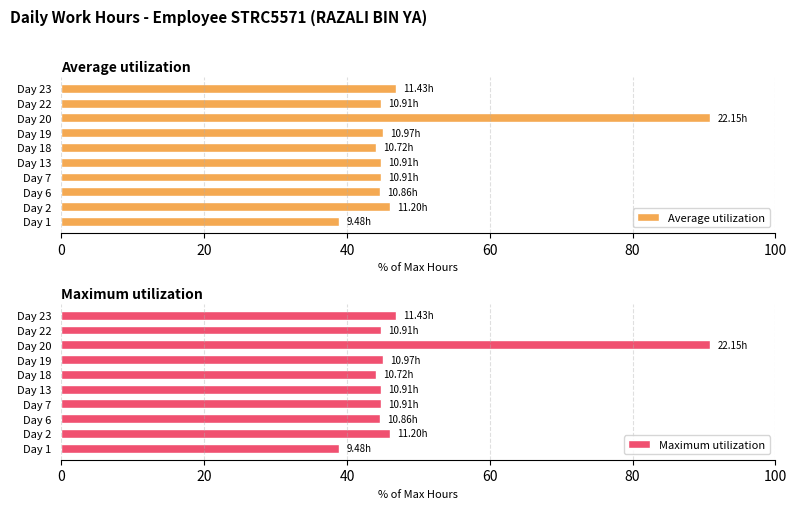

What is the average value of the Average utilization series?

49.1